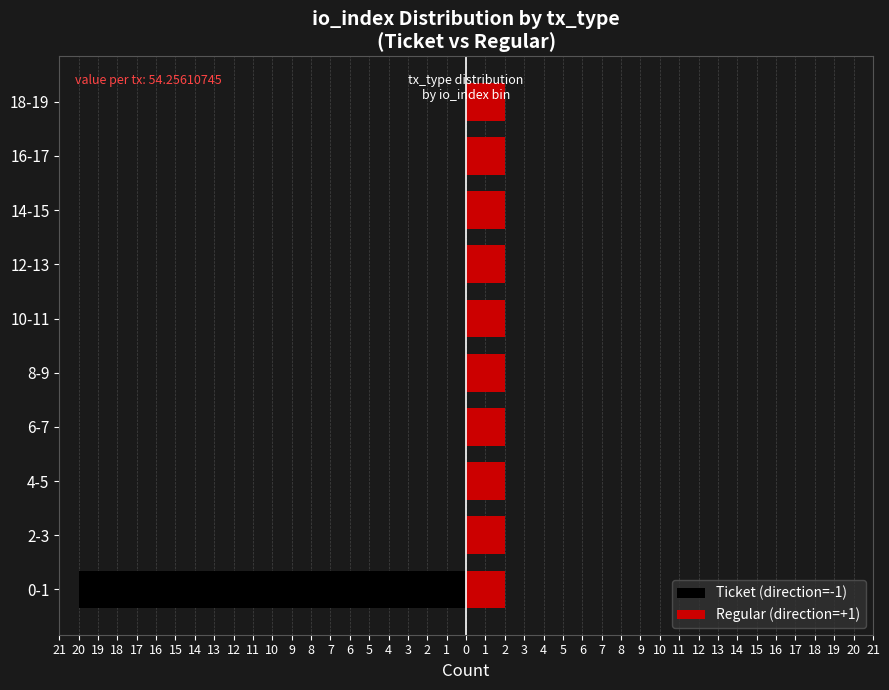

Between 18-19 and 4-5, which is larger?

18-19